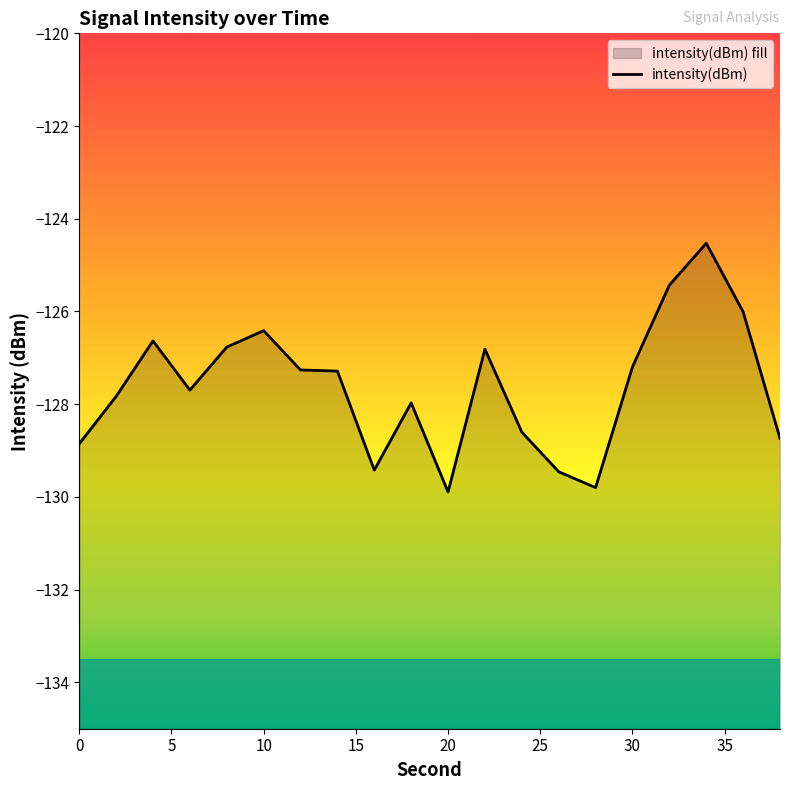

What is the difference between the values at 26 and 38?

0.7